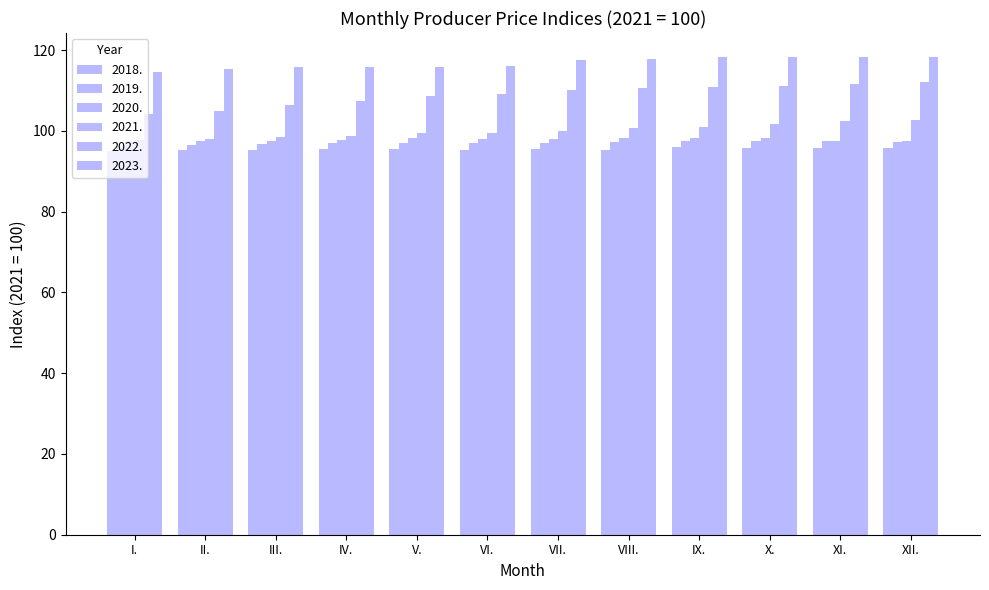

Which series changed the most between I. and II.?

2022.